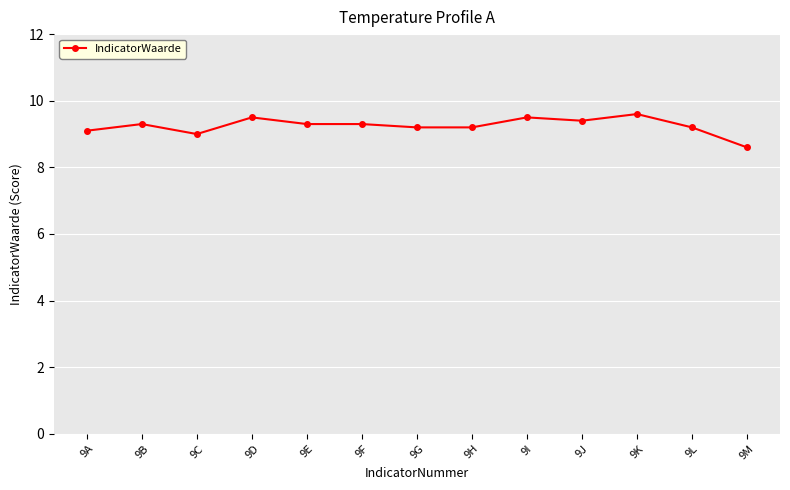

Reading left to right, extract all data points from this chart.

9A=9.1	9B=9.3	9C=9.0	9D=9.5	9E=9.3	9F=9.3	9G=9.2	9H=9.2	9I=9.5	9J=9.4	9K=9.6	9L=9.2	9M=8.6